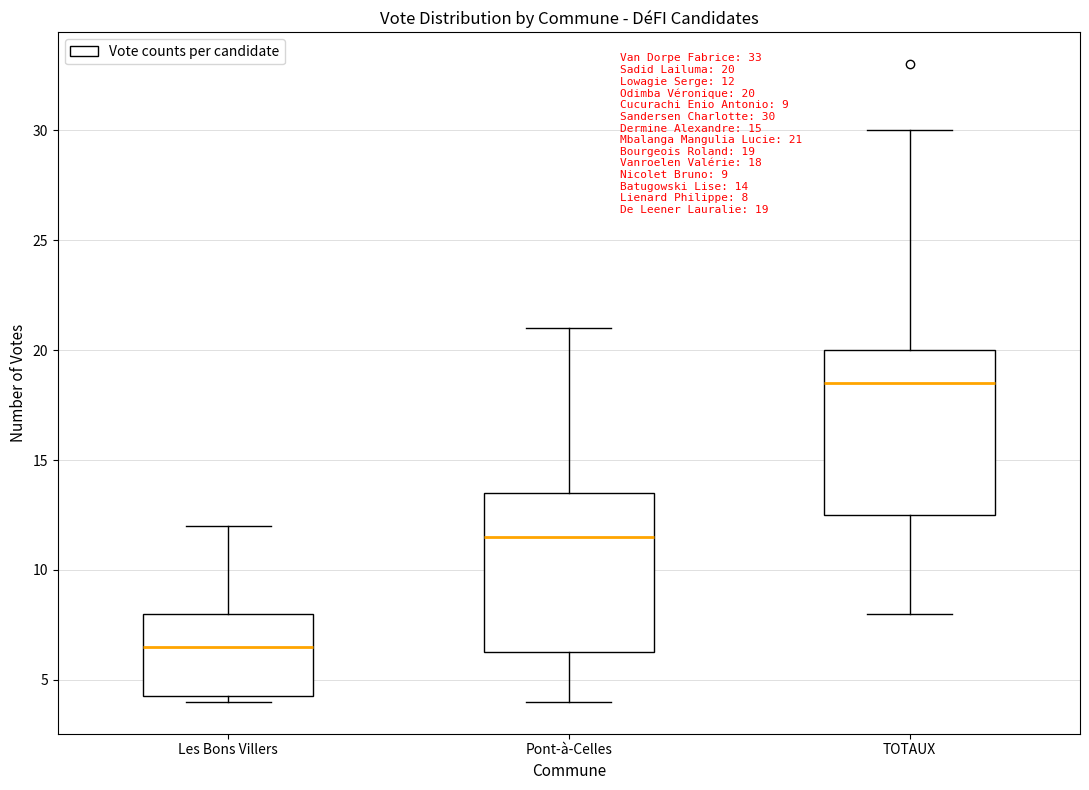

Which box's median line is the lowest?

Les Bons Villers